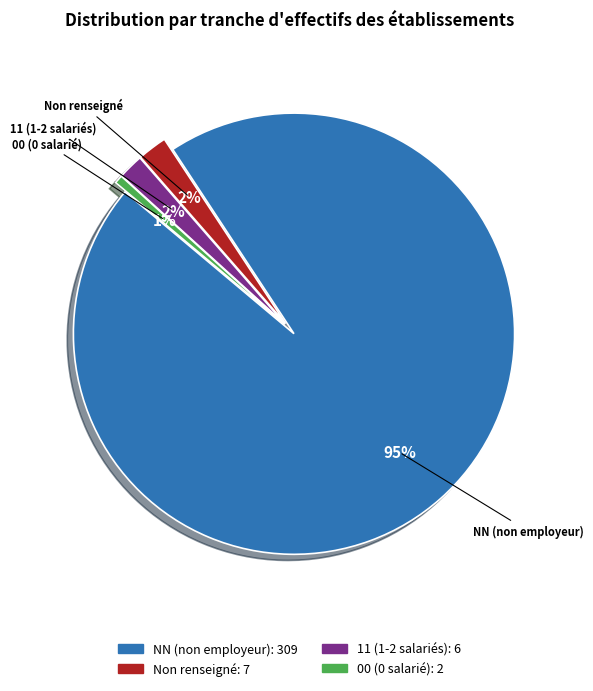

Is there any slice that represents more than half of the pie?

Yes